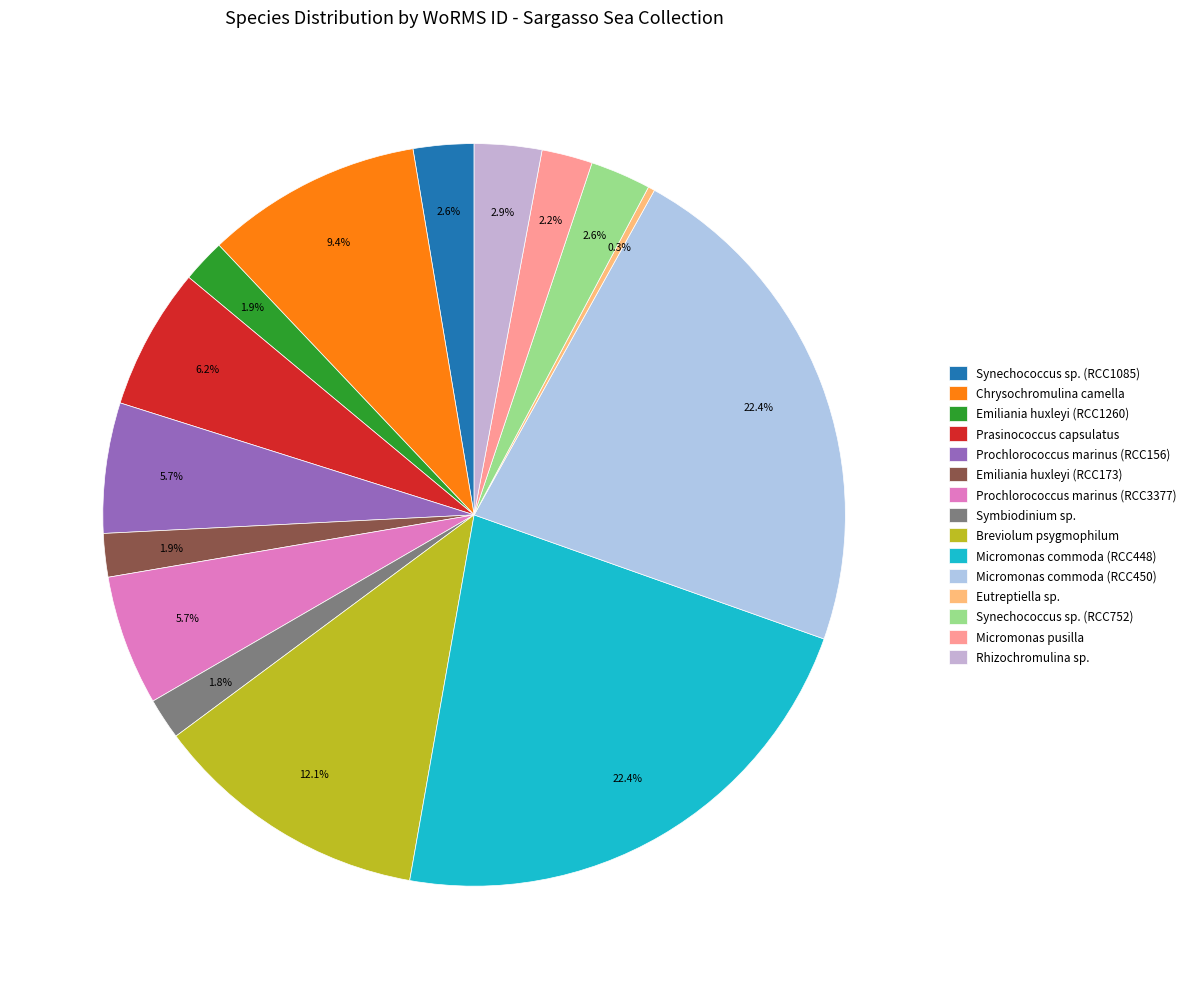

True or false: Synechococcus sp. (RCC752) accounts for 3% of the total.

True